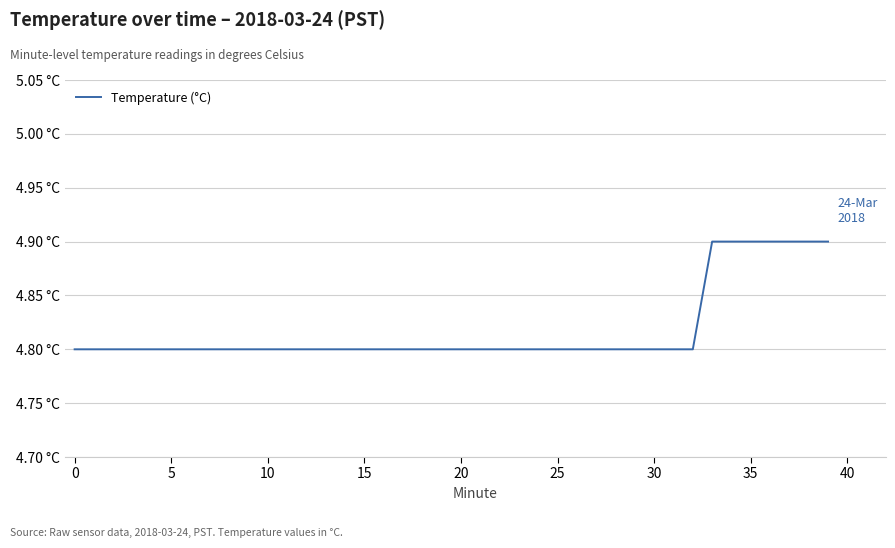

Does the chart have visible grid lines?

Yes